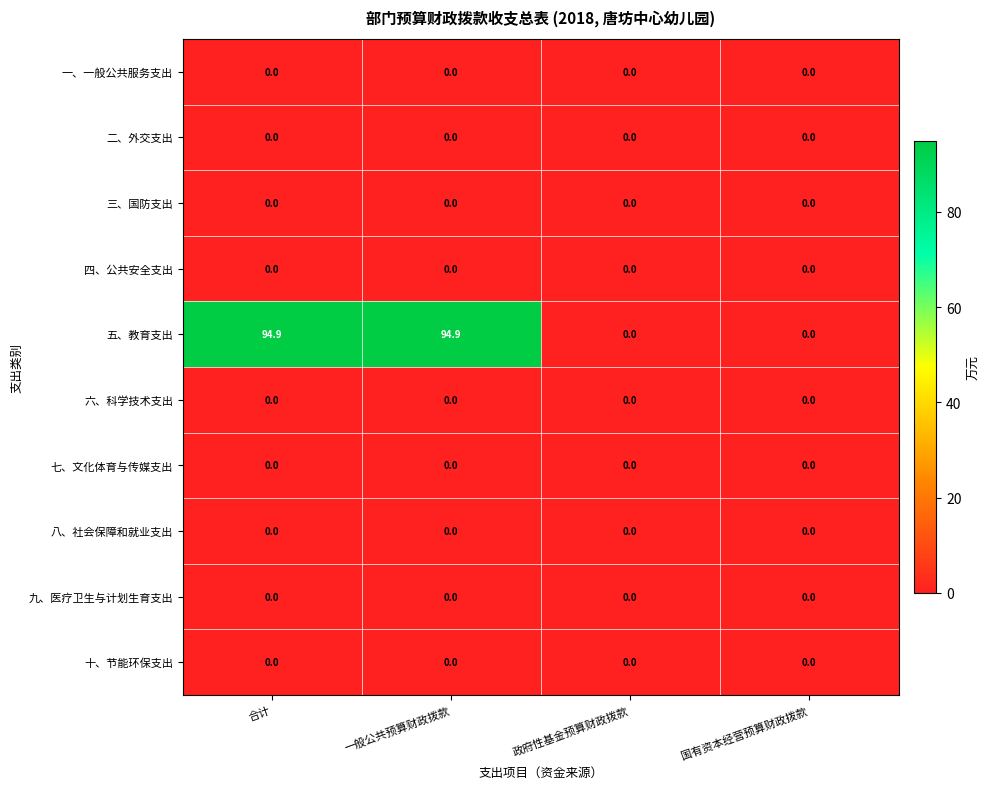

What is the greatest value displayed?

94.9